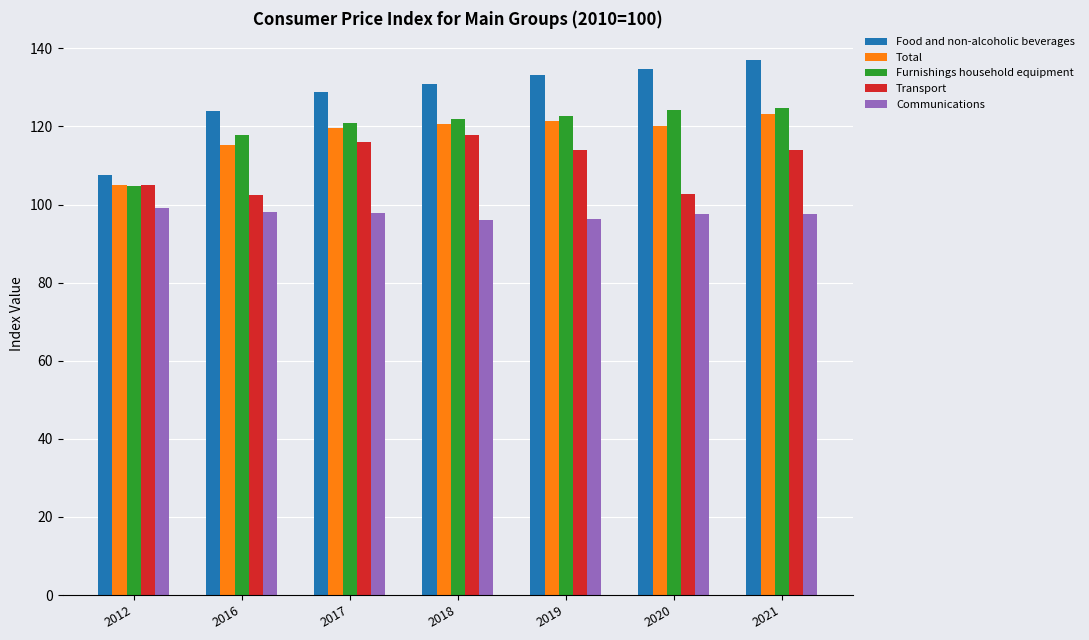

Is it true that Transport equals 34.9 at 2017?

False